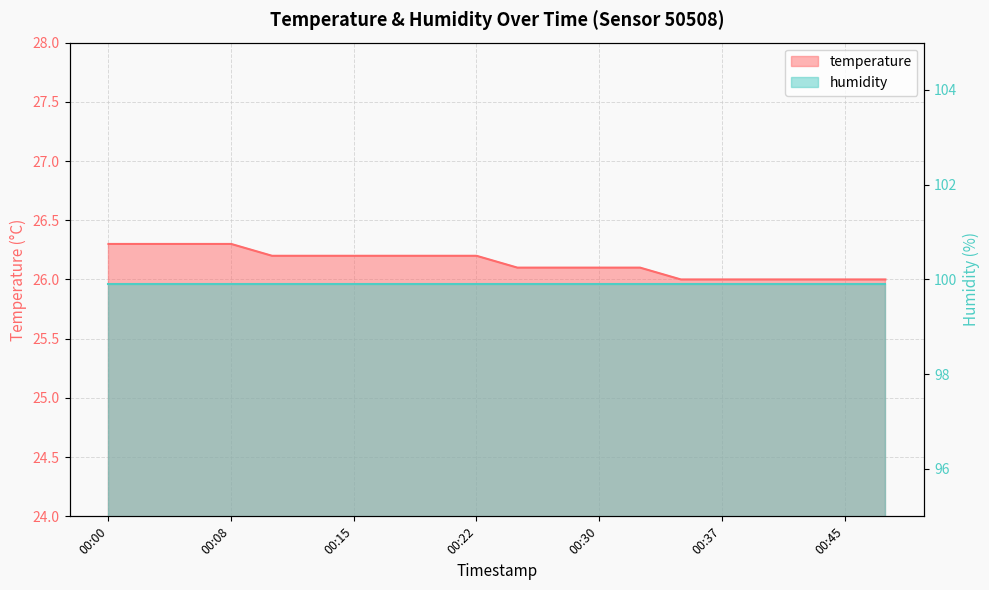

What is the greatest value displayed?

26.3